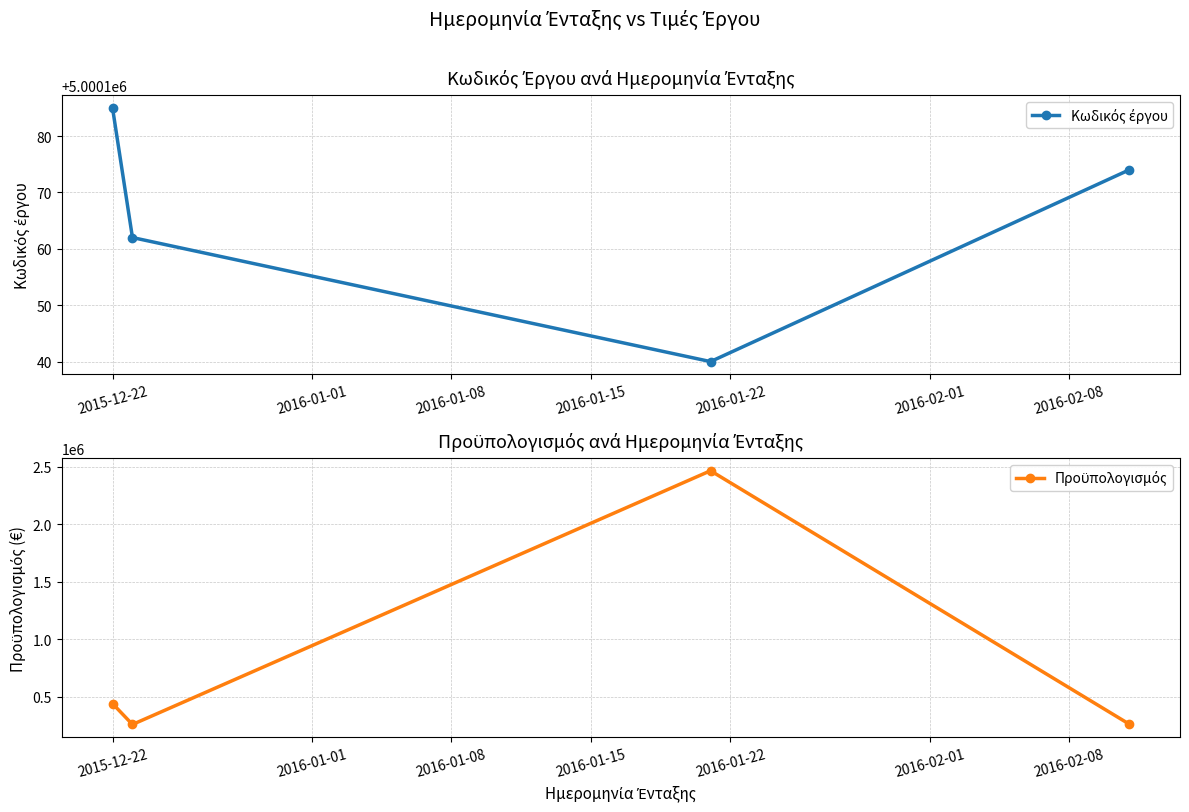

Which series has the largest total across all categories?

Κωδικός έργου